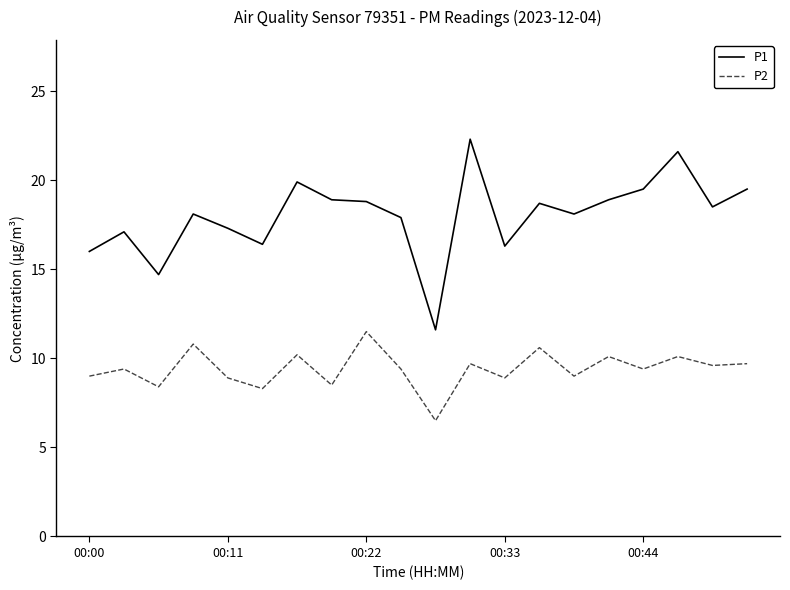

Which series has the largest total across all categories?

P1